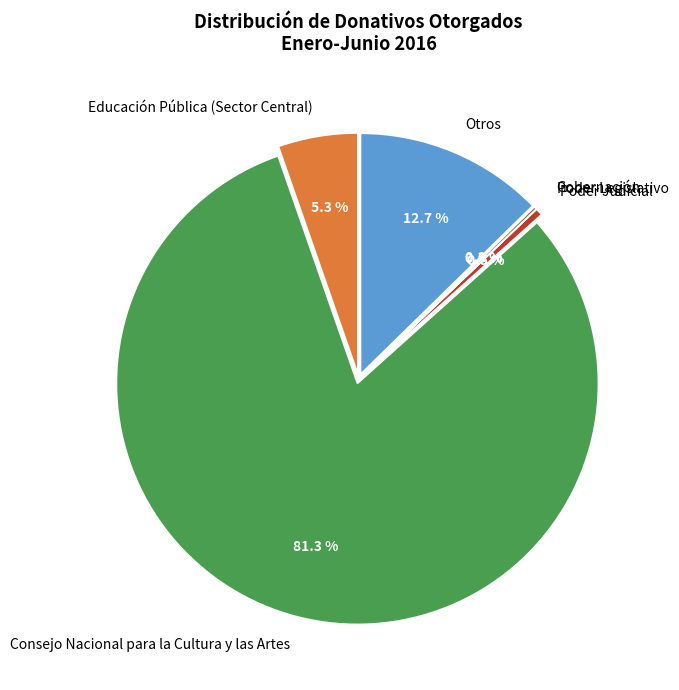

To the nearest percent, what percentage of the pie is Consejo Nacional para la Cultura y las Artes?

81%